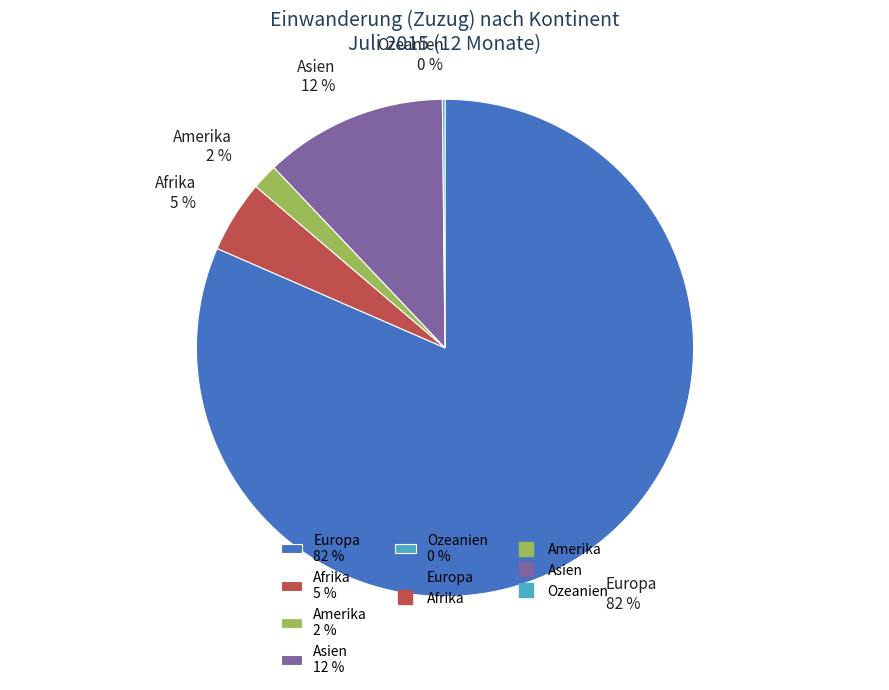

To the nearest percent, what is the difference between the largest and smallest slice percentages?

81%